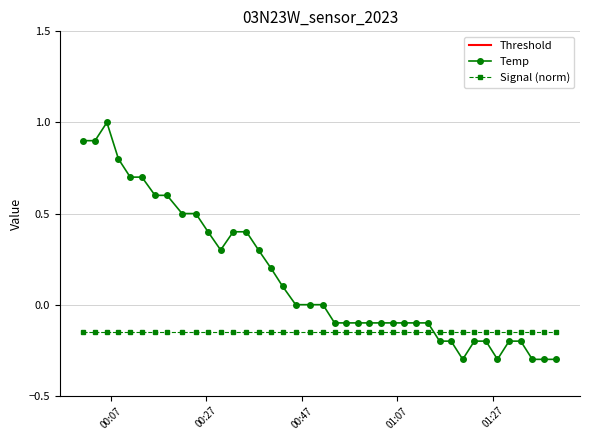

Which series ends up on top after the final intersection of Temp and Signal (norm)?

Signal (norm)